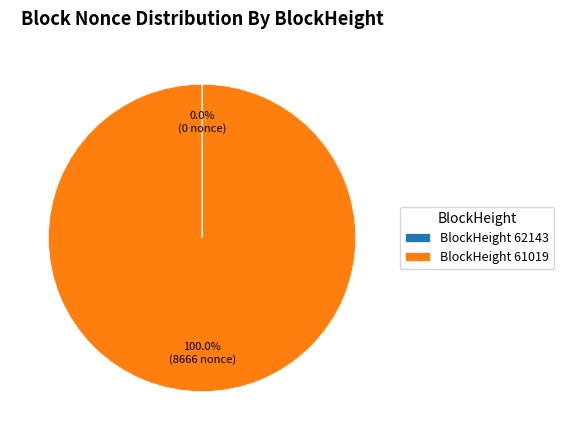

Which category accounts for the majority?

BlockHeight 61019